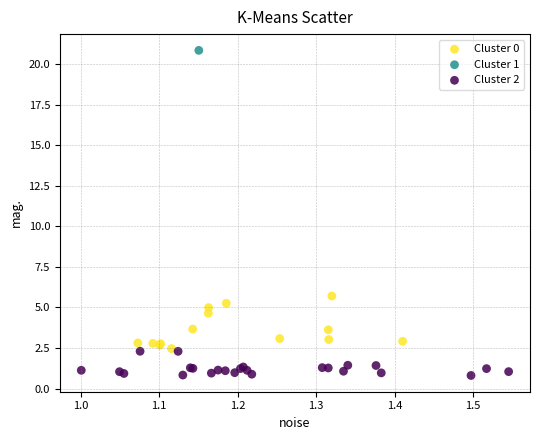

What are all the series names shown in the legend?

Cluster 0, Cluster 1, Cluster 2